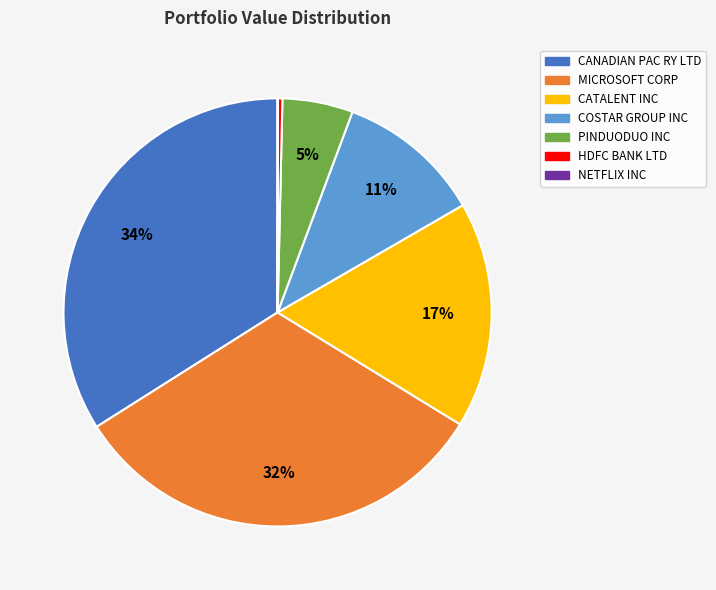

Between CANADIAN PAC RY LTD and CATALENT INC, which is larger?

CANADIAN PAC RY LTD